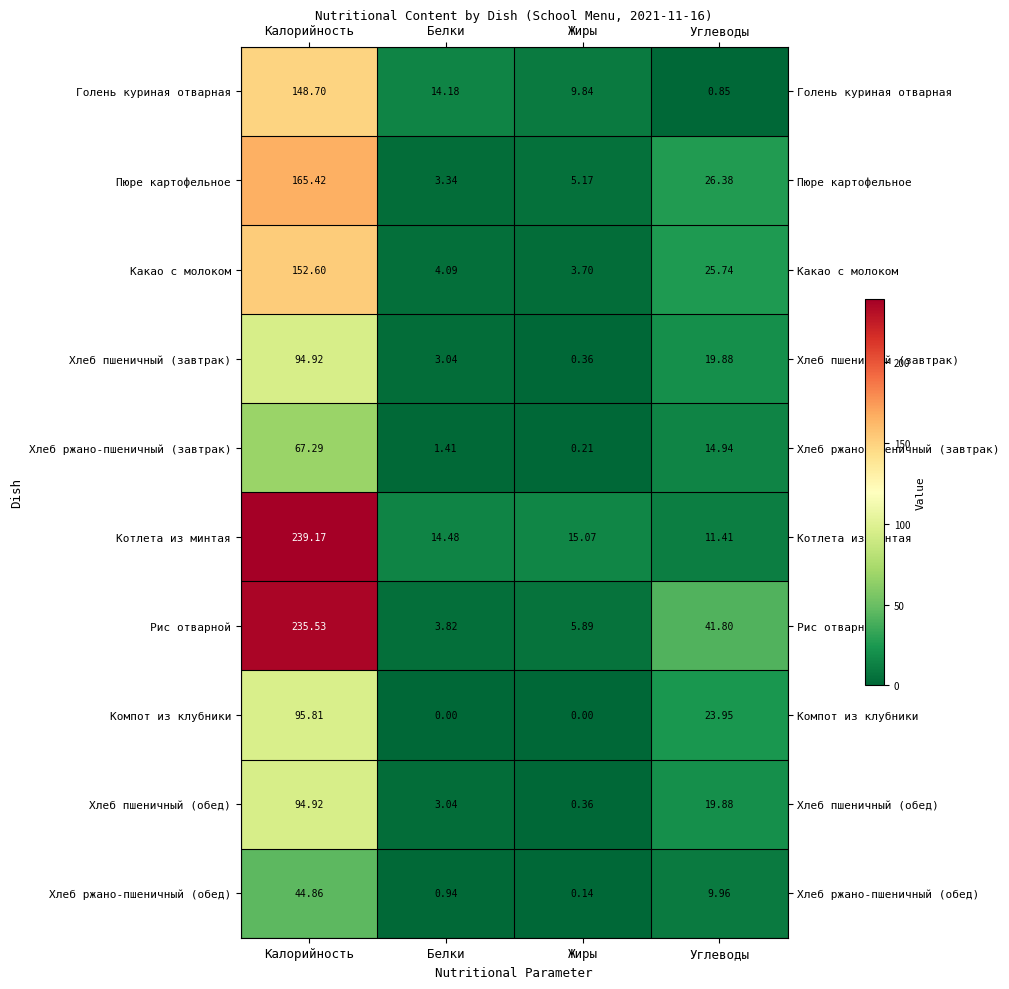

Which series changed the most between Белки and Углеводы?

Рис отварной